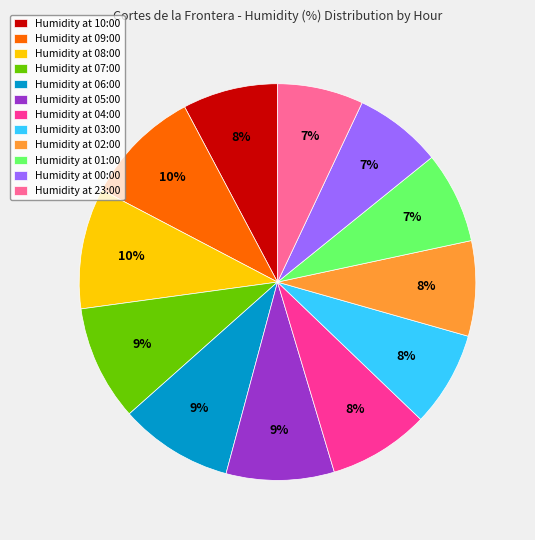

Approximately how many times larger is the value at Humidity at 00:00 compared to Humidity at 02:00?

0.9